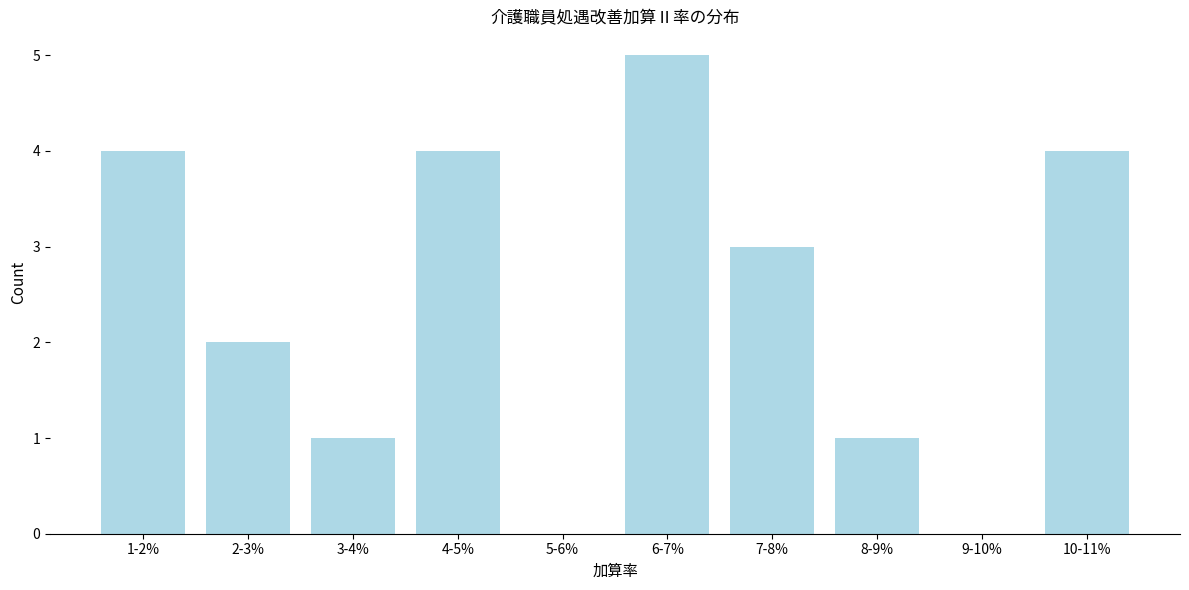

Reading left to right, list all the values displayed in this chart.

1-2%=4	2-3%=2	3-4%=1	4-5%=4	5-6%=0	6-7%=5	7-8%=3	8-9%=1	9-10%=0	10-11%=4